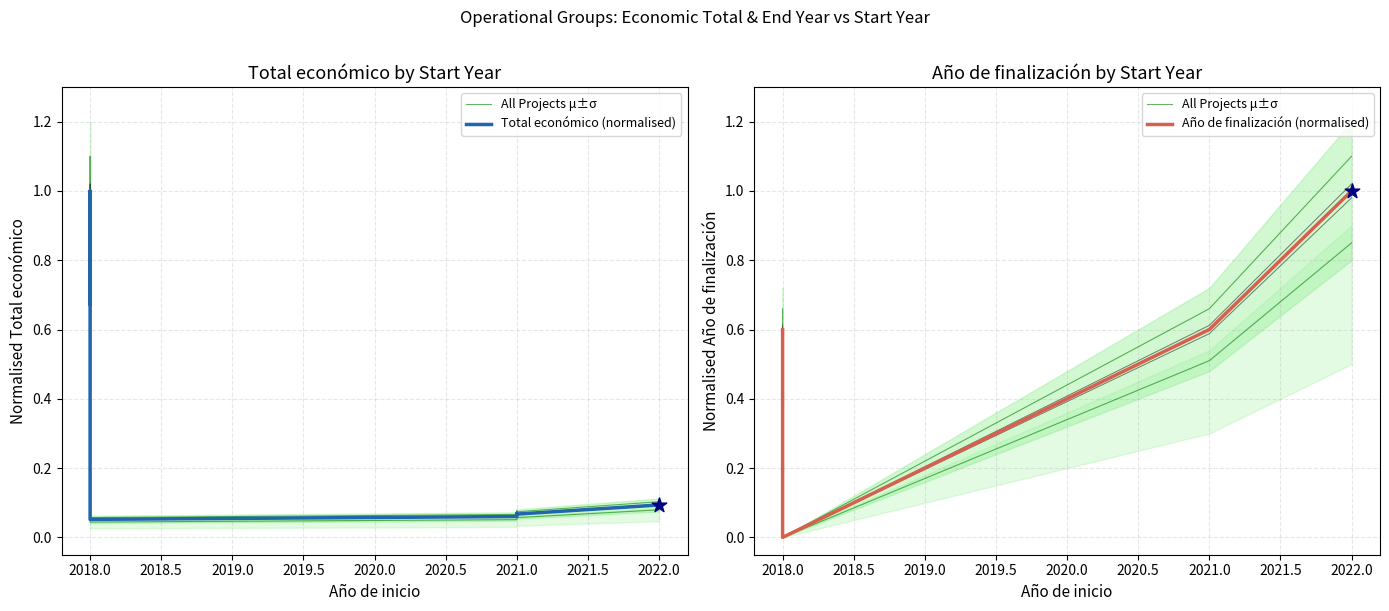

Is the value of Total económico (normalised) at 2021.0 greater than the value of All Projects μ±σ at 2021.0?

No